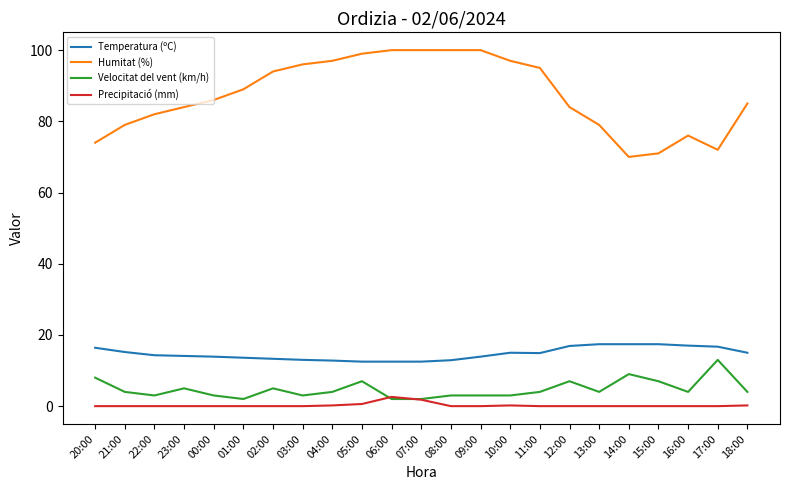

Which series has the largest range (max minus min)?

Humitat (%)